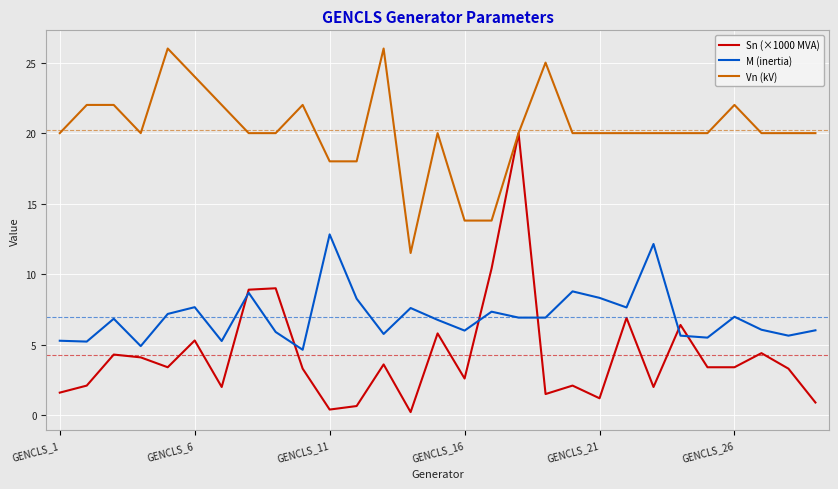

Which series has the largest range (max minus min)?

Sn (×1000 MVA)